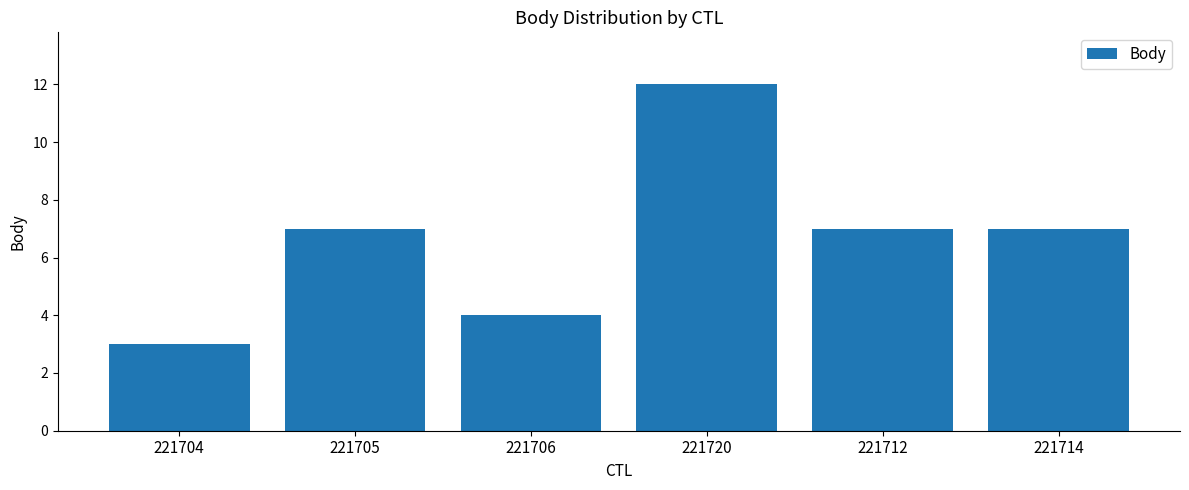

Count the values in the range 4 to 7.

4